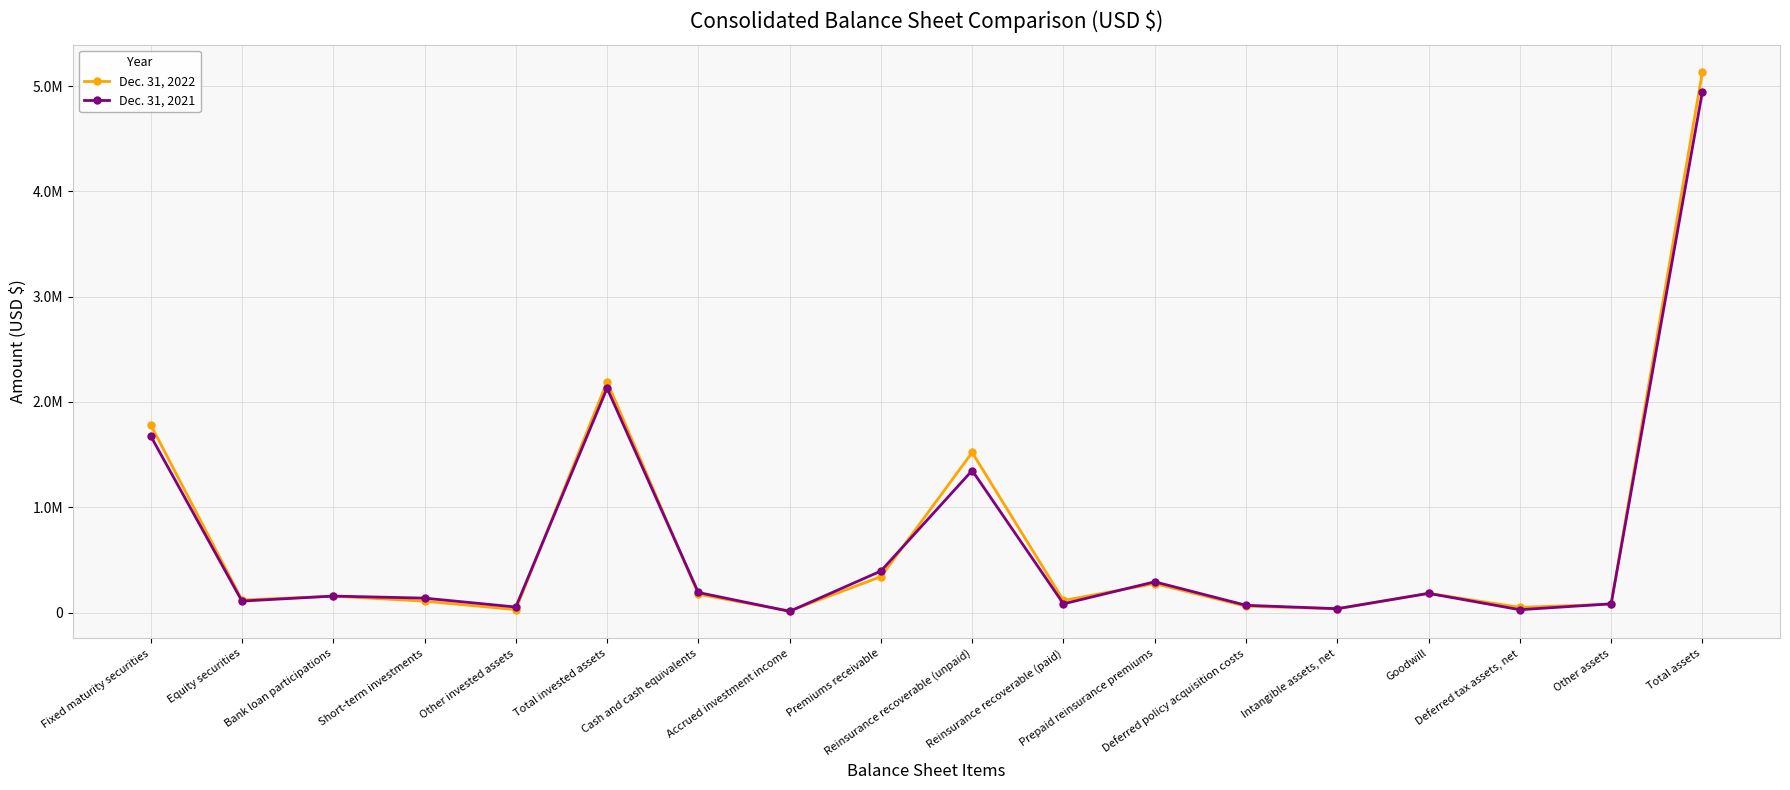

What is the total value across all series at Equity securities?

227037